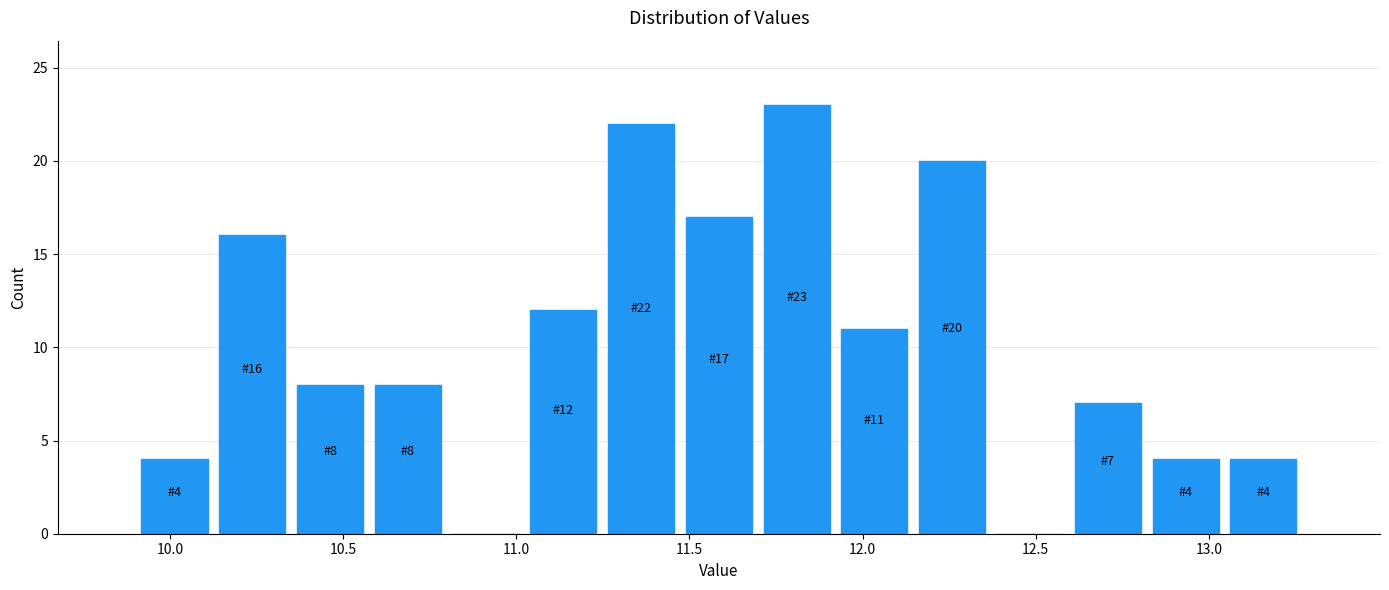

Which range on the x-axis has the tallest bar?

11.70 to 11.90